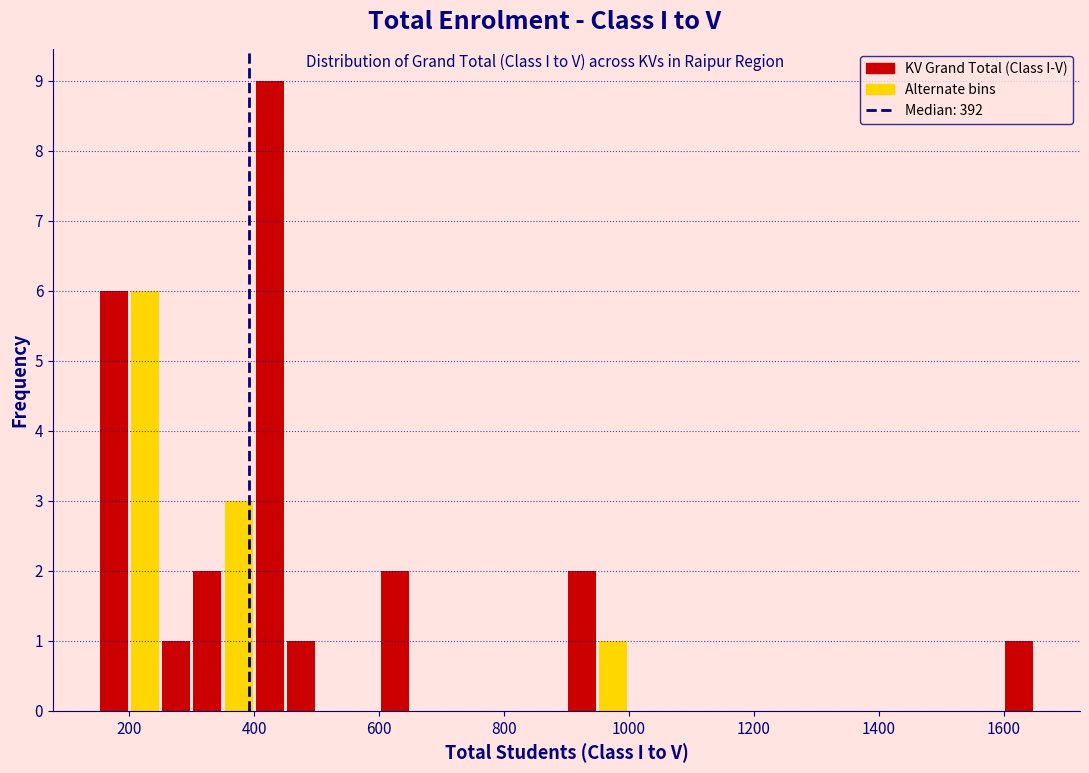

Read against the x-axis, roughly where is the centre of the tallest bar?

420